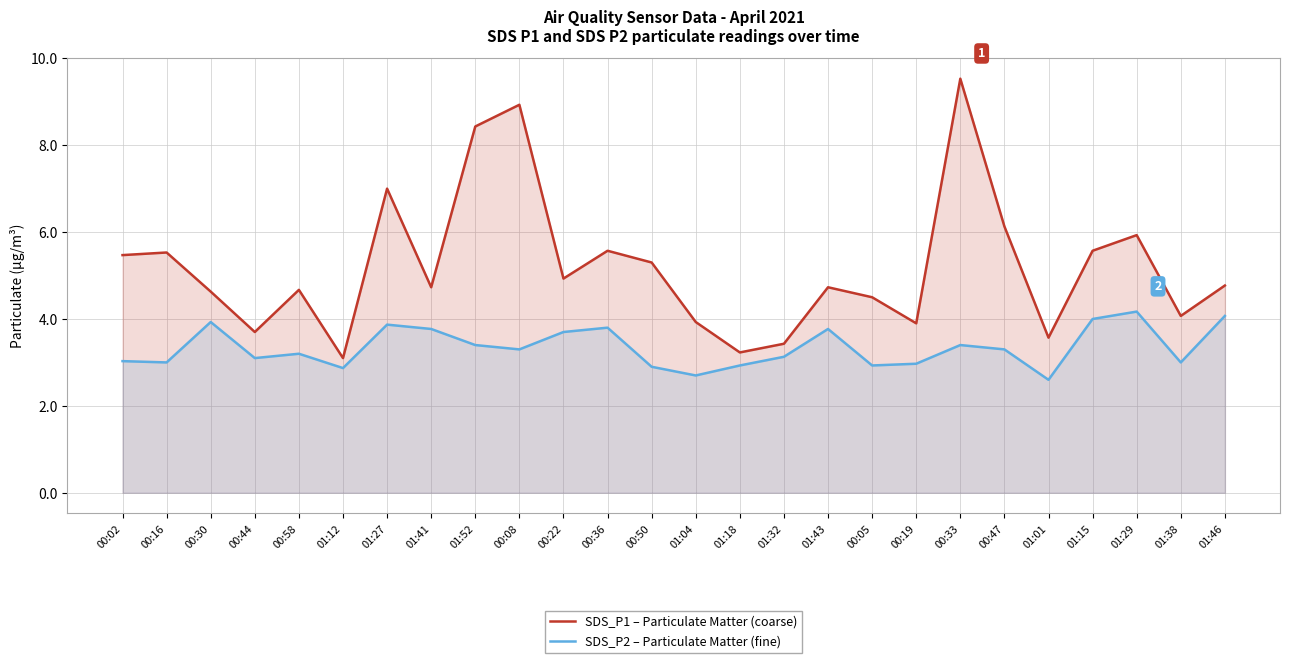

What are all the series names shown in the legend?

SDS_P1 – Particulate Matter (coarse), SDS_P2 – Particulate Matter (fine)